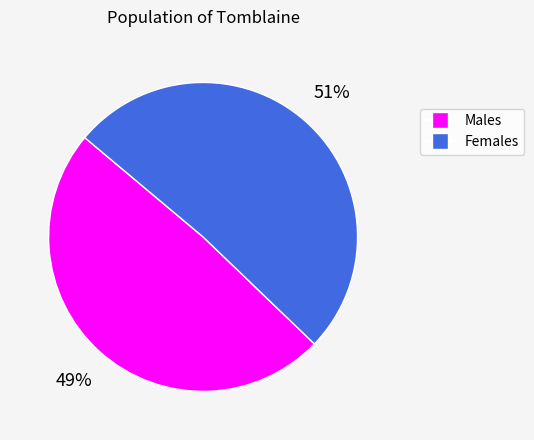

To the nearest percent, what portion does Males represent?

49%